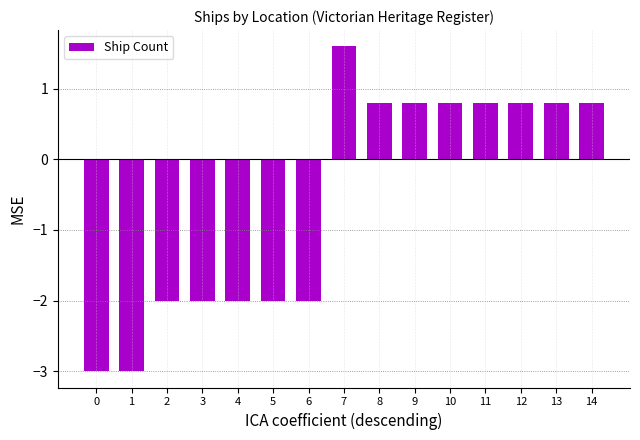

What is the approximate value at 10?

0.8